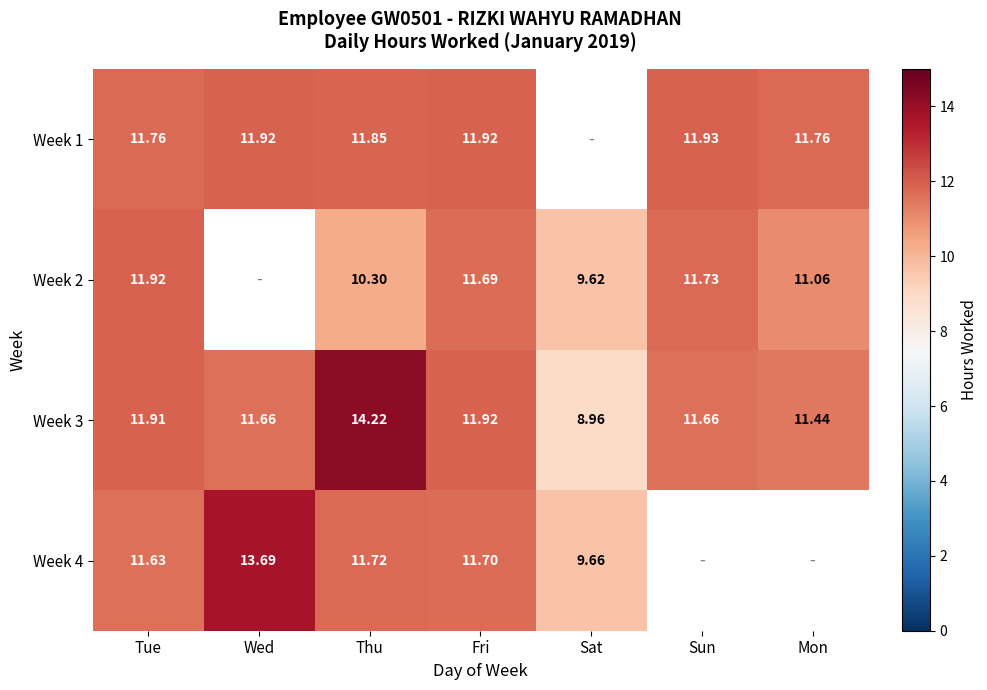

Is the value of Week 4 at Thu greater than the value of Week 1 at Mon?

No